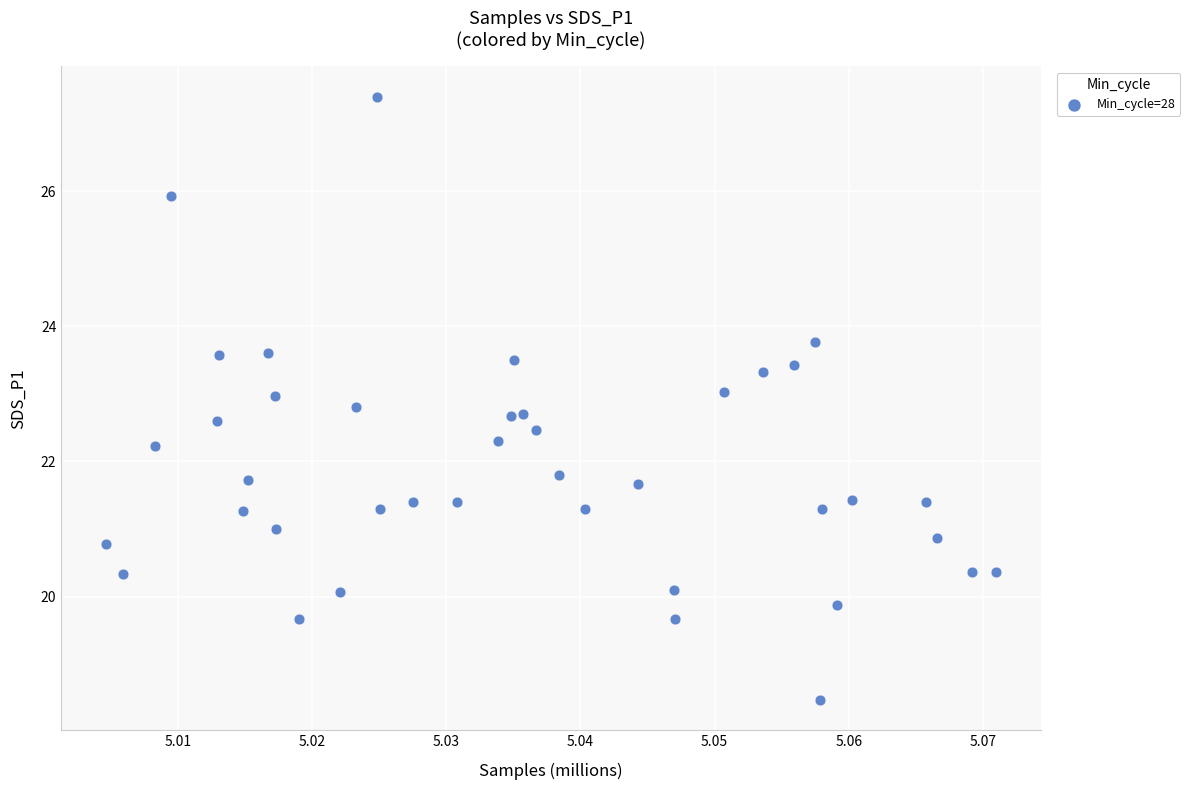

What is the range of Y values (max minus min)?

8.9